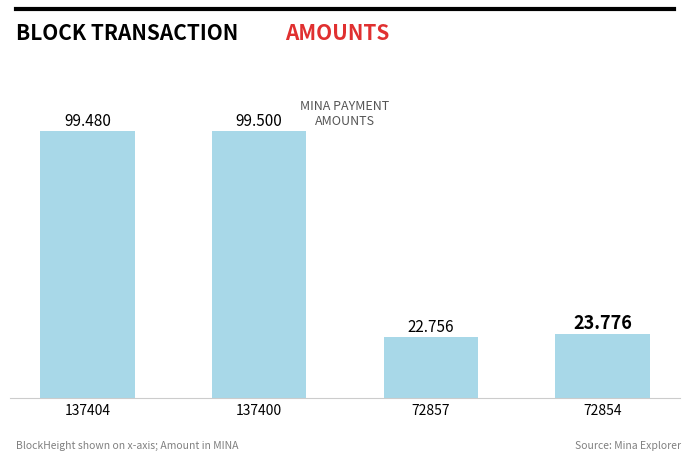

True or false: the data shows 45.7 at 137404.

False